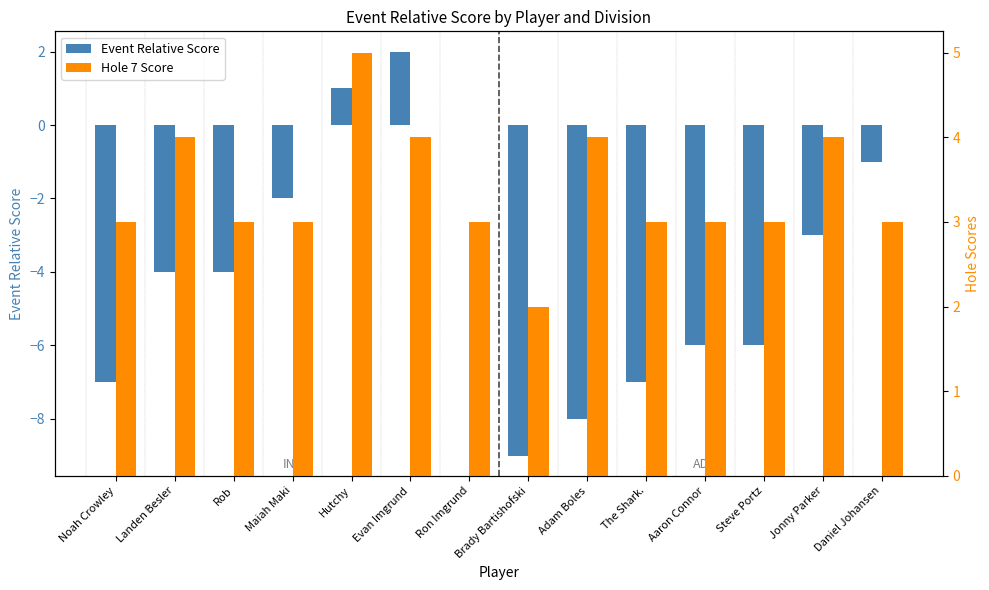

At which label is Event Relative Score closest to -3?

Jonny Parker